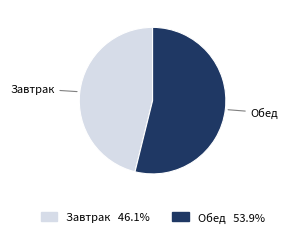

Between Обед and Завтрак, which is larger?

Обед